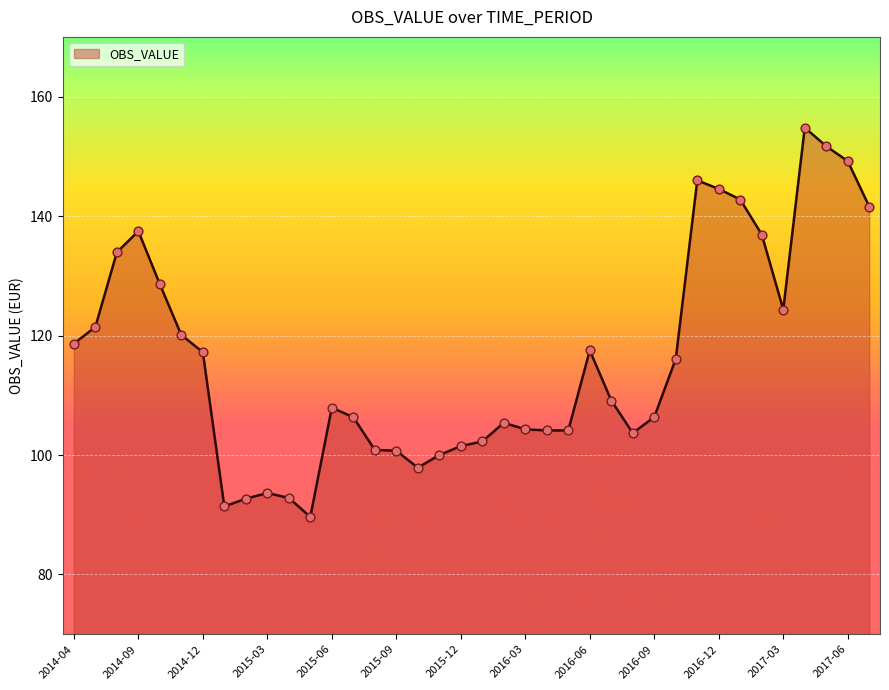

What is the minimum value shown in the chart?

89.6